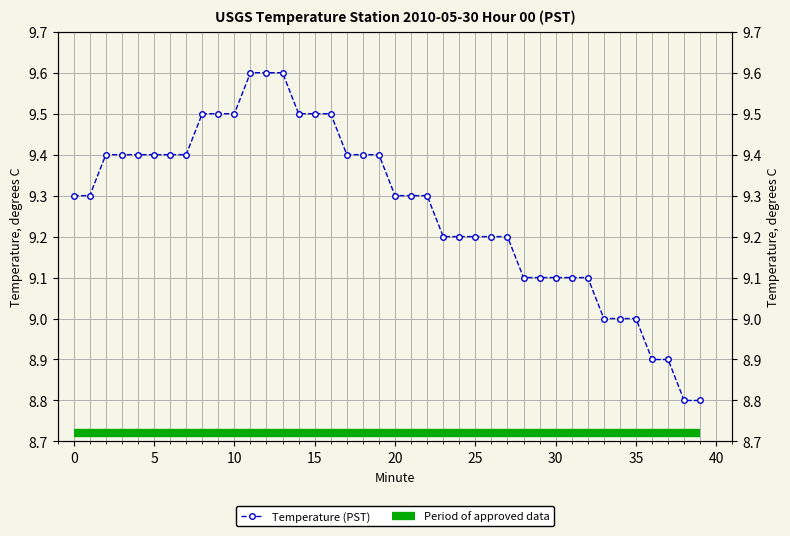

What is the change in value from 7 to 38?

-0.6